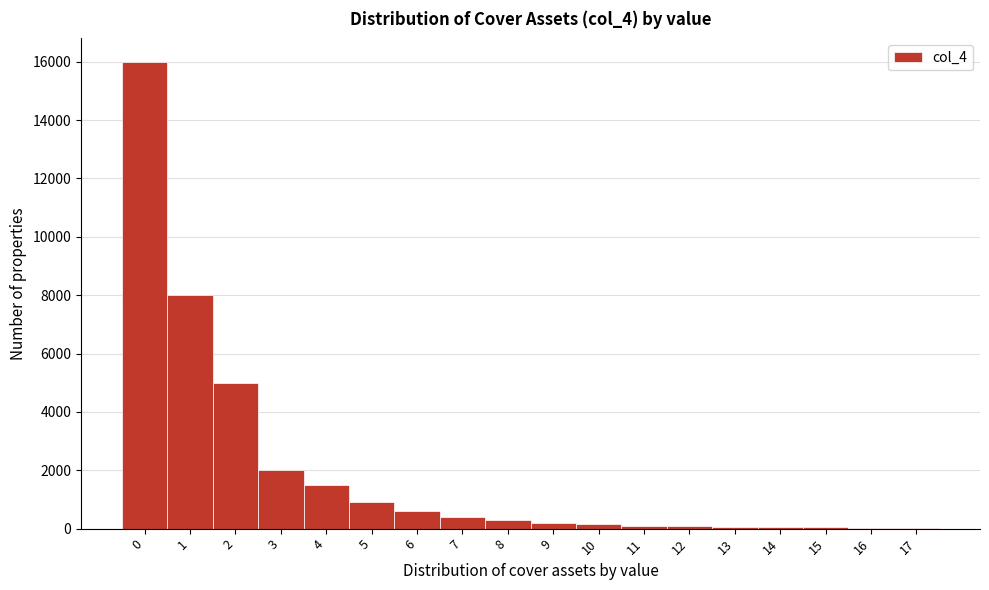

The value at 0 is 23347. True or false?

False